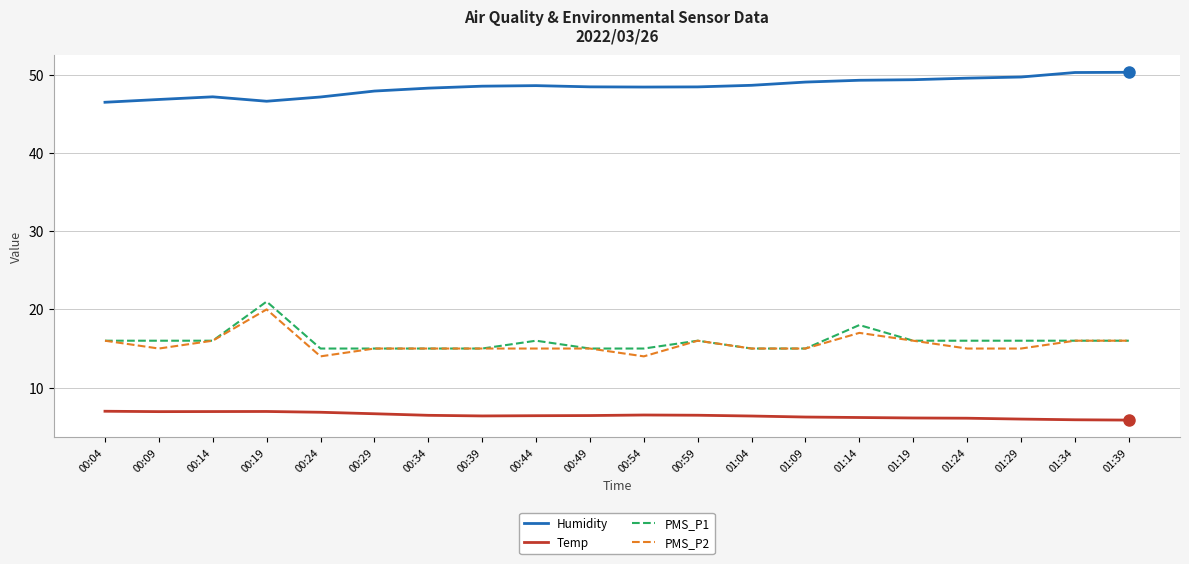

True or false: PMS_P1 has more than 1 points higher than both neighbors.

True